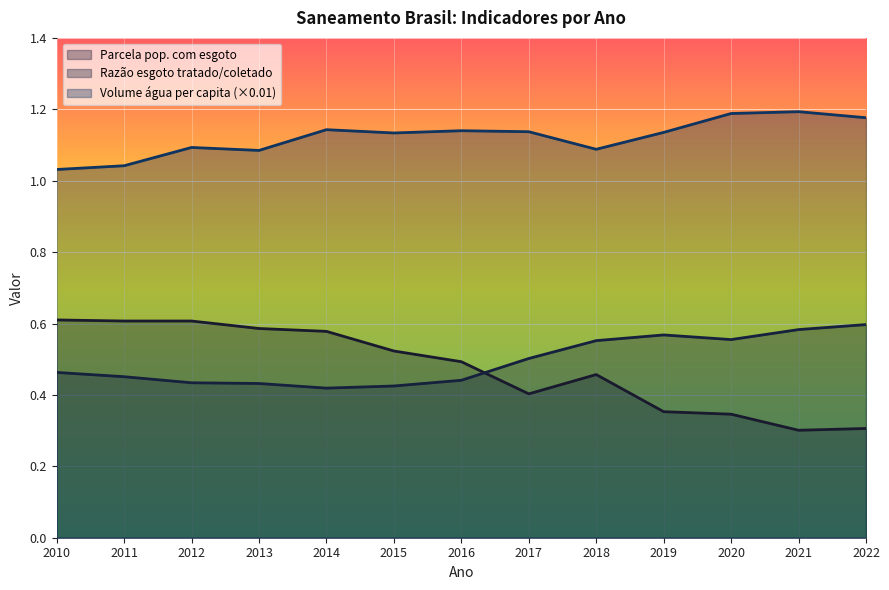

Rank the categories by Razão esgoto tratado/coletado value from lowest to highest.

2014, 2015, 2013, 2012, 2016, 2011, 2010, 2017, 2018, 2020, 2019, 2021, 2022